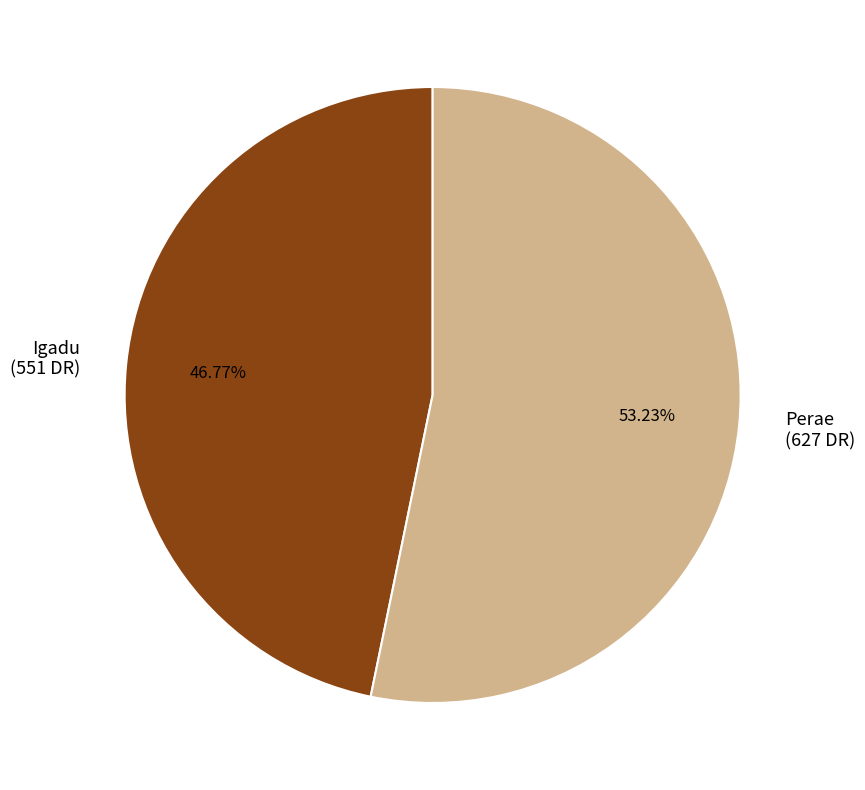

What is the largest slice in the pie chart?

Perae